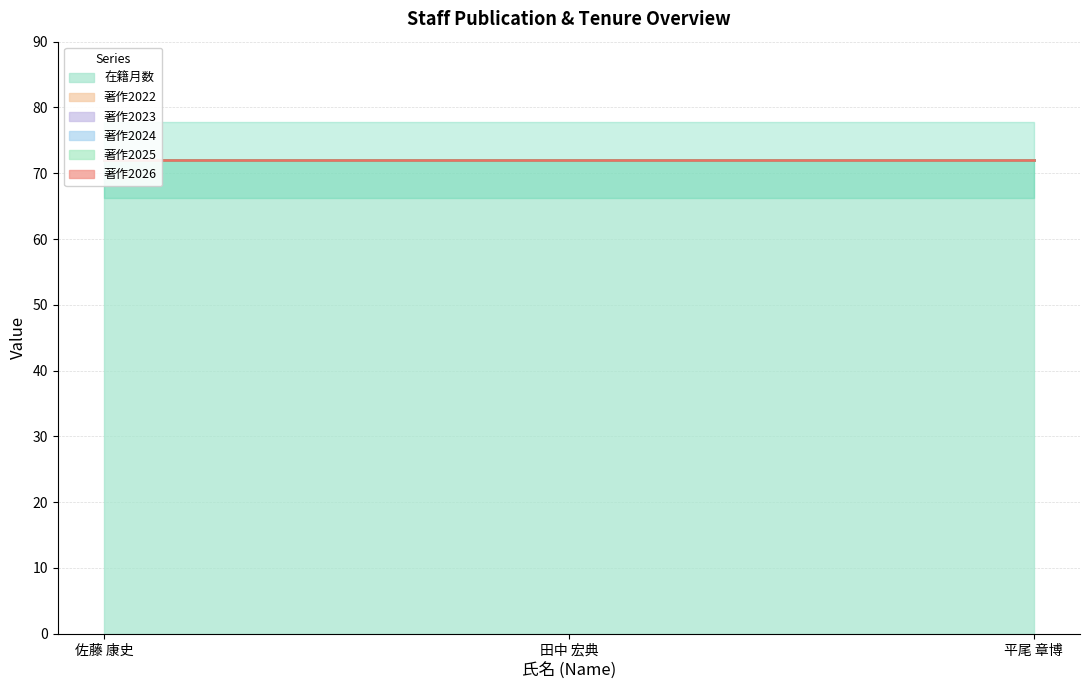

At which category is the sum across all series the highest?

佐藤 康史